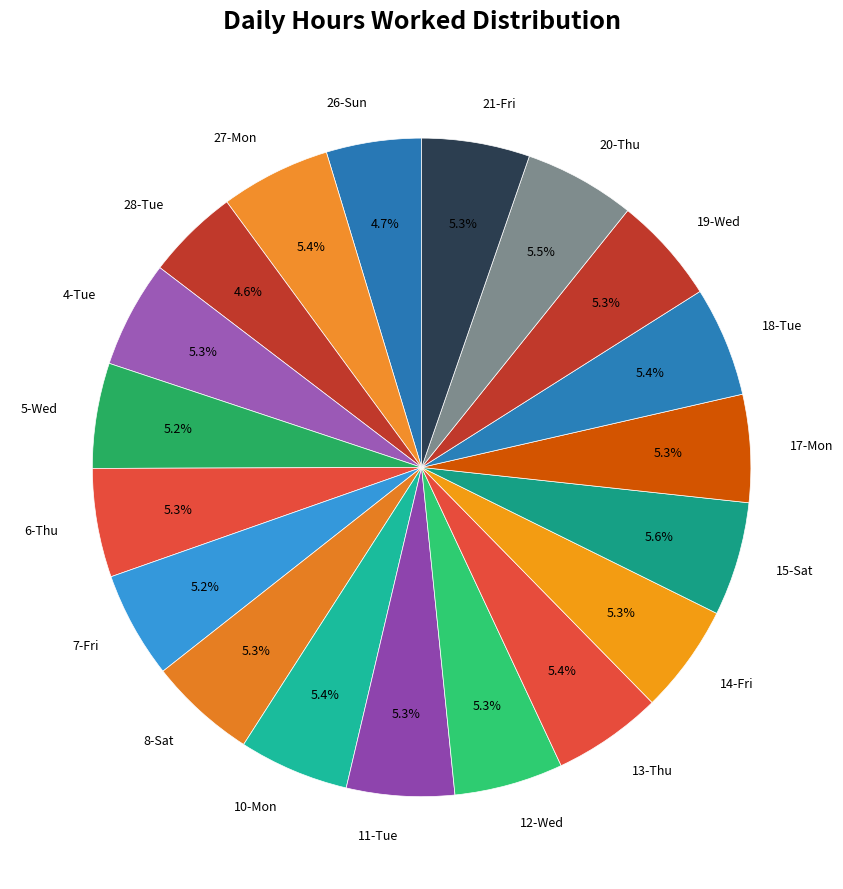

Is there any slice that represents more than half of the pie?

No